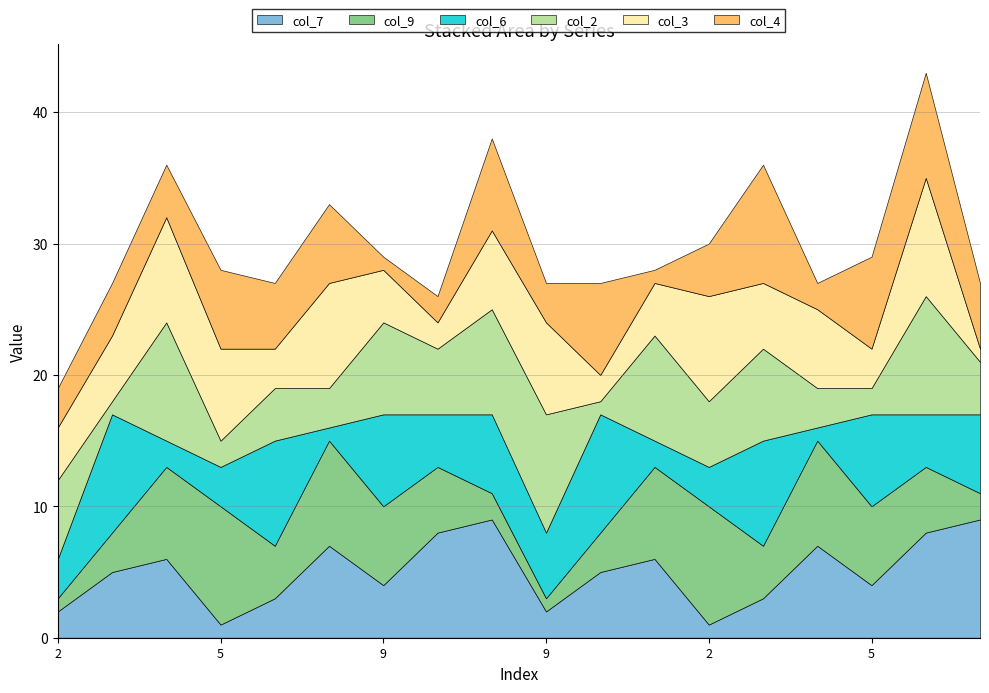

Rank the series by their maximum value, from highest to lowest.

col_7, col_9, col_6, col_2, col_3, col_4